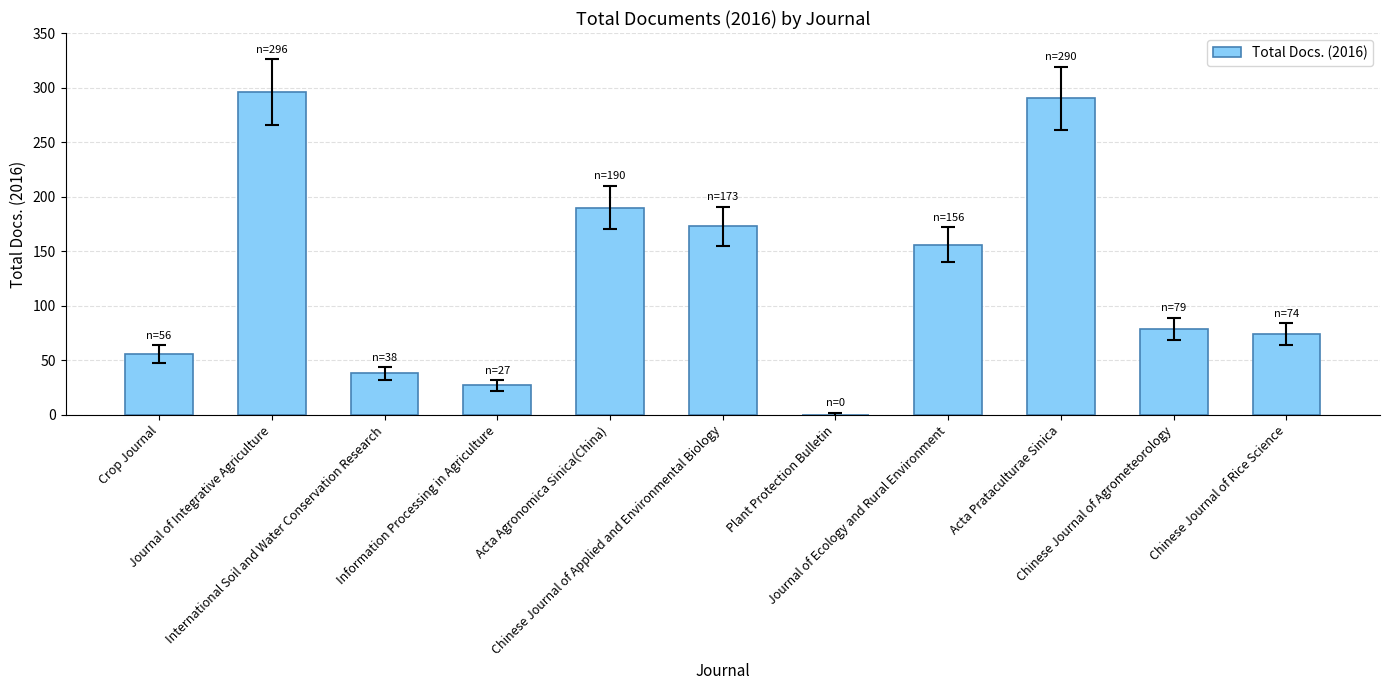

What is the maximum value shown in the chart?

296